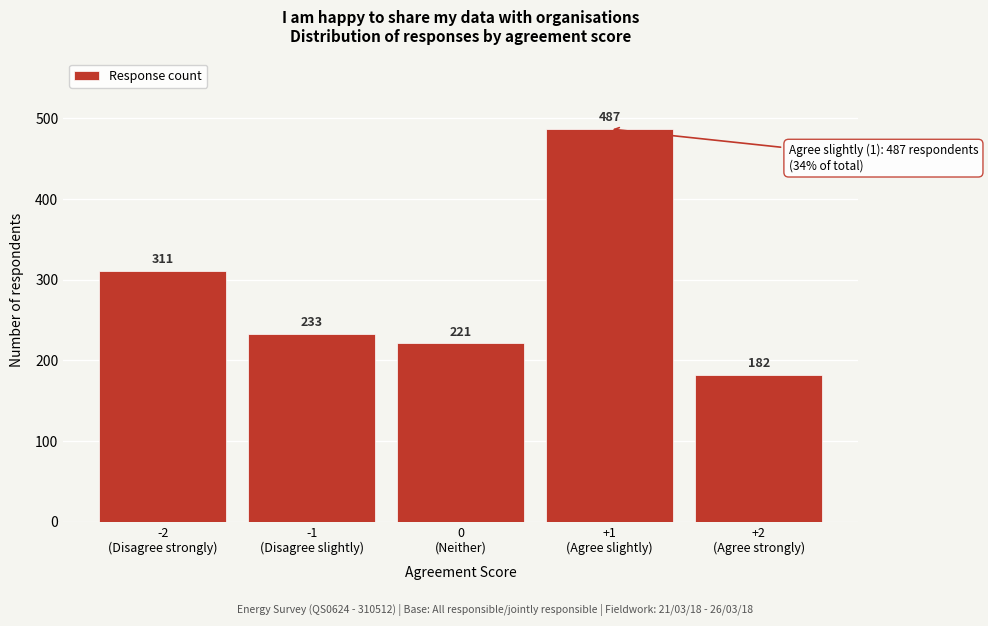

Reading left to right, transcribe all the data shown in this chart.

311	233	221	487	182